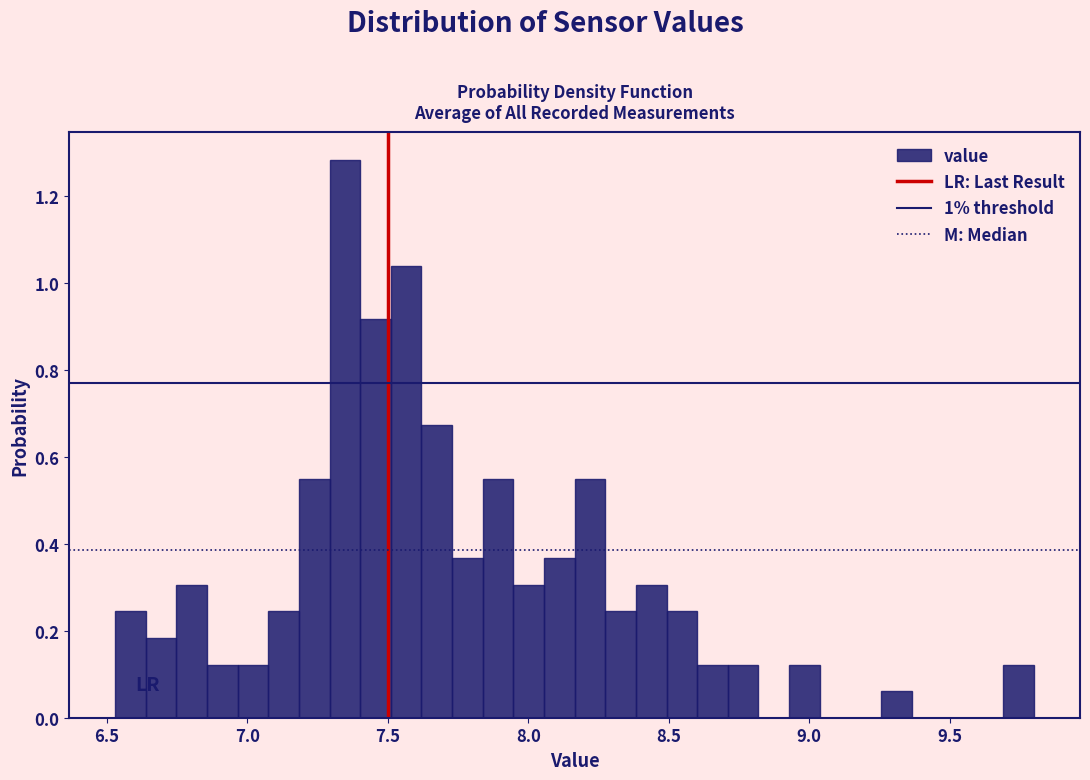

Around what value on the x-axis is the tallest bar? Give the approximate position of its centre, as read against the axis.

7.35